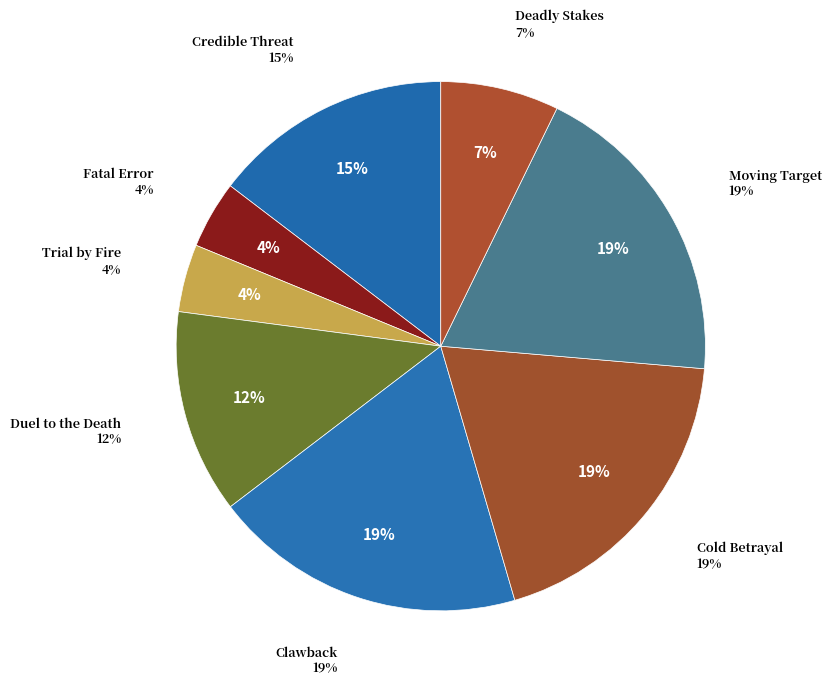

To the nearest percent, what portion does Clawback represent?

19%